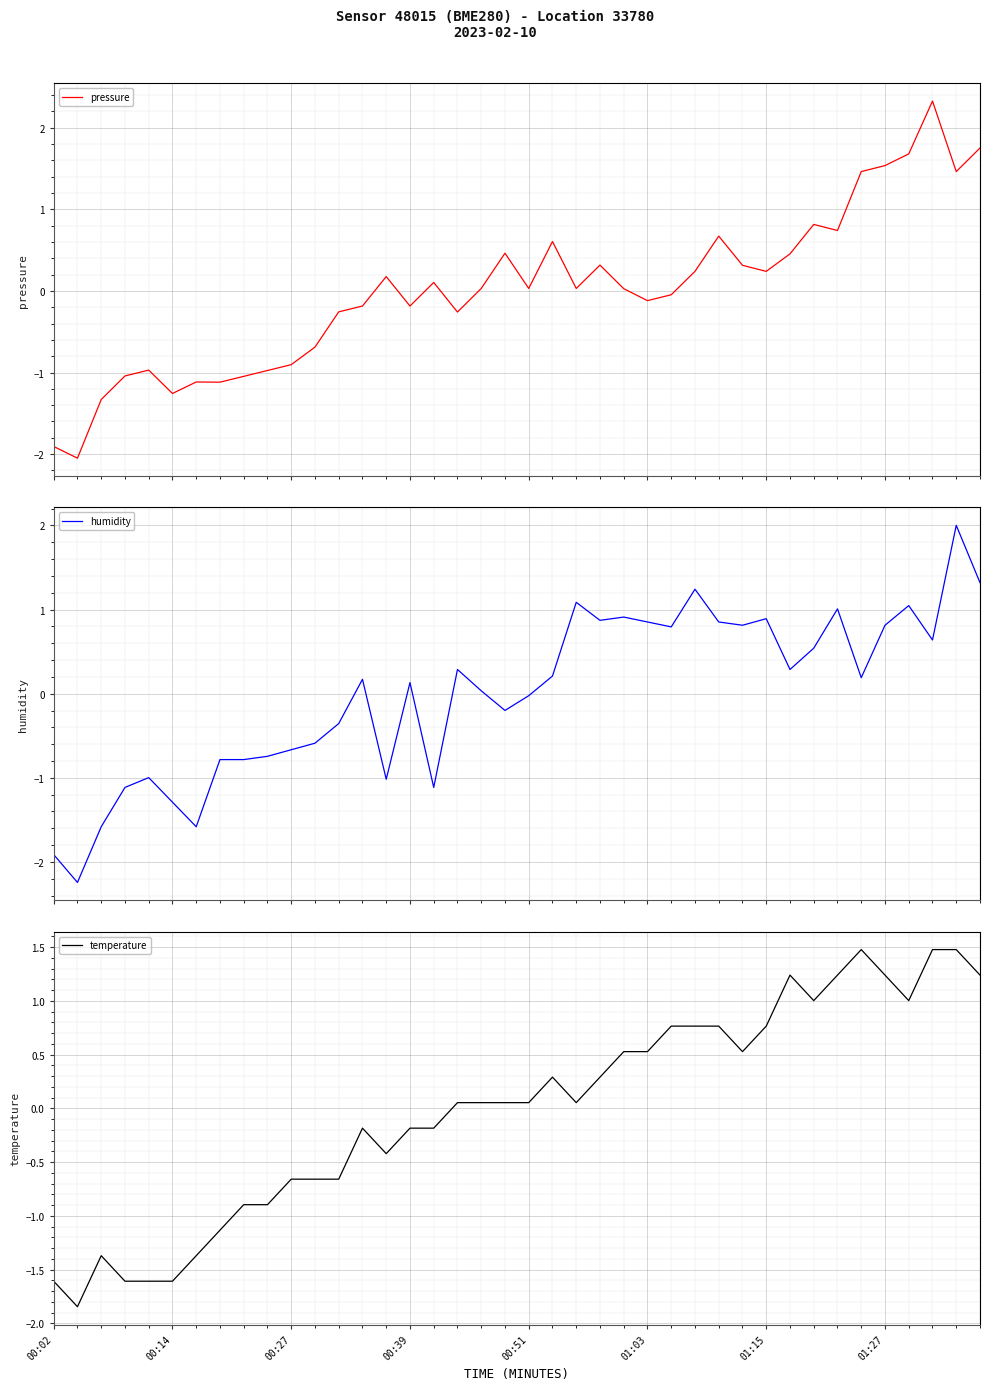

How many times do temperature and humidity cross each other?

15